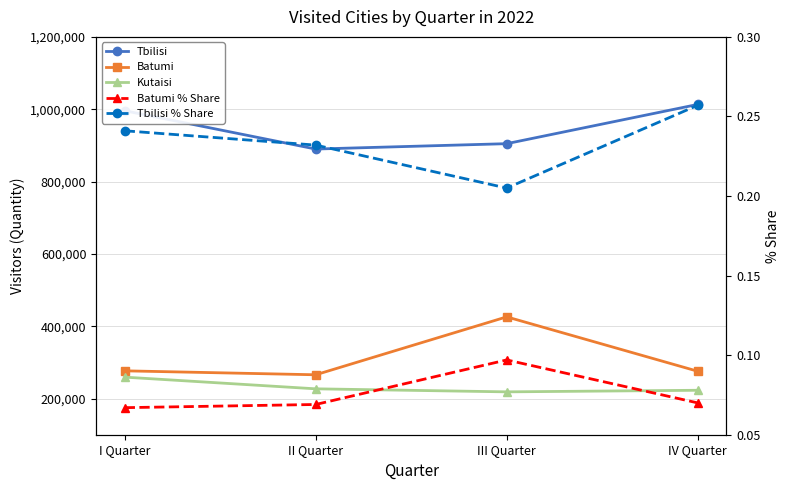

The Tbilisi series shows 889899.0 at II Quarter. True or false?

True